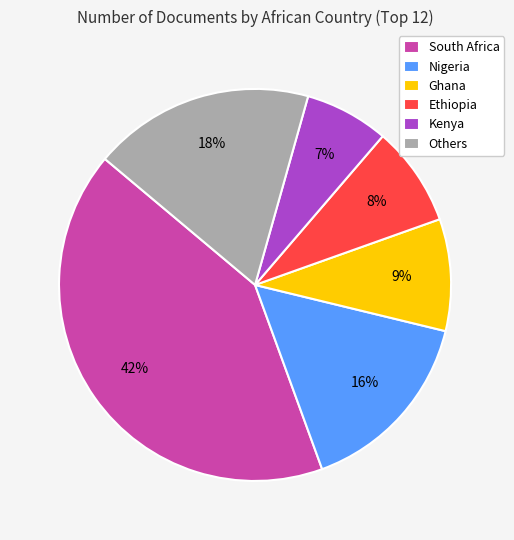

To the nearest percent, what is the average slice percentage?

17%